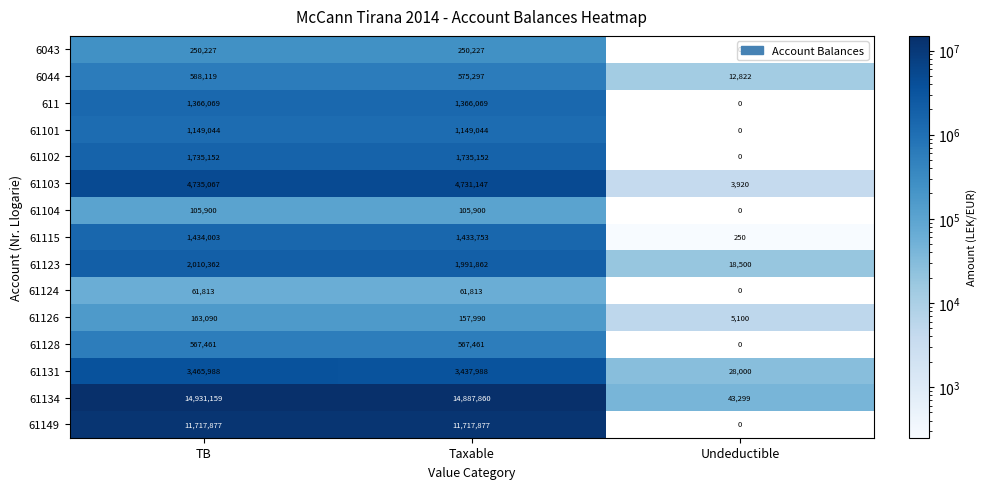

Rank the series at TB from highest to lowest value.

61134, 61149, 61103, 61131, 61123, 61102, 61115, 611, 61101, 6044, 61128, 6043, 61126, 61104, 61124